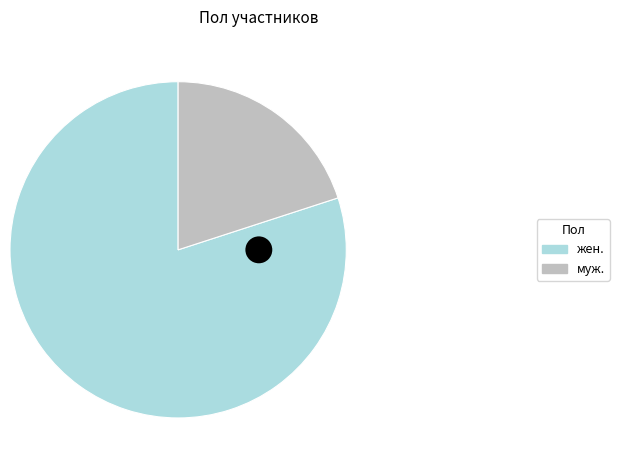

What is the change in value from жен. to муж.?

-39